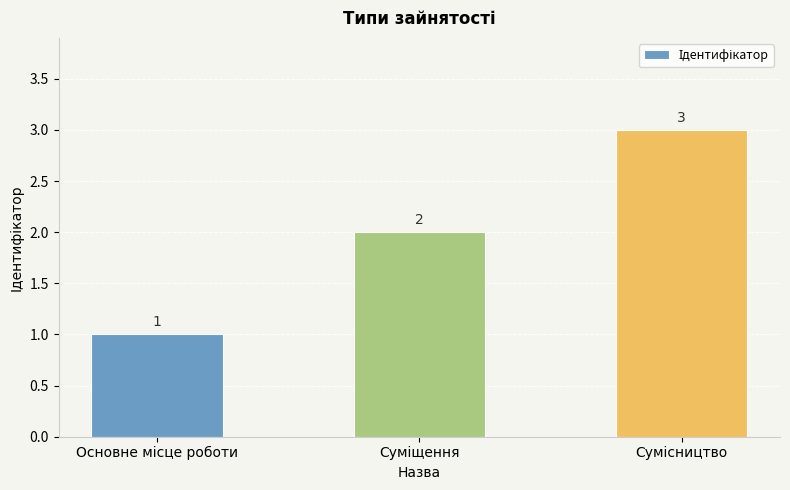

Count the values in the range 1 to 3.

3